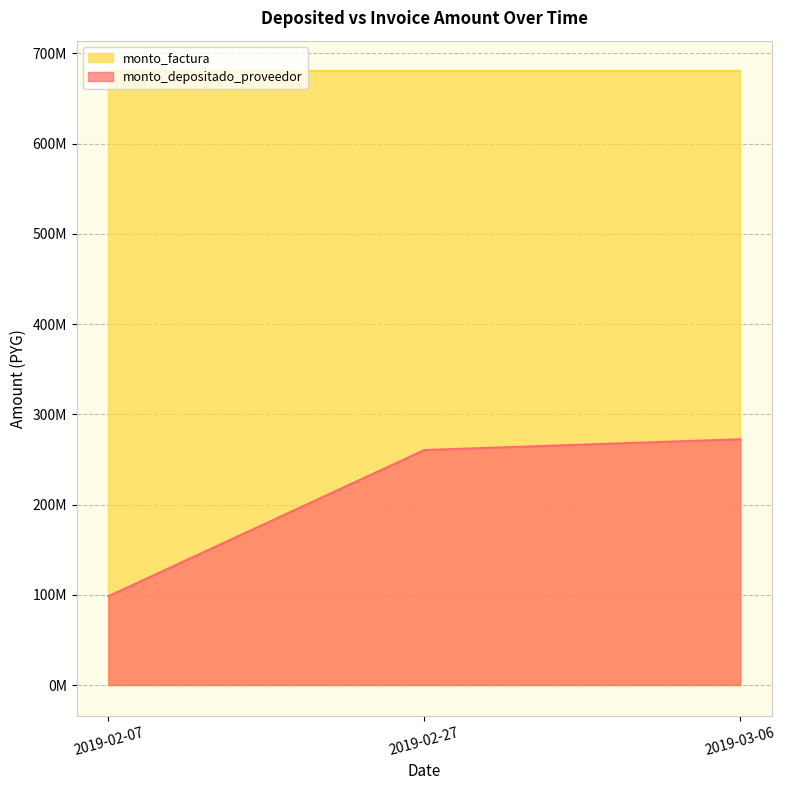

Between 2019-03-06 and 2019-02-27, which series saw the biggest shift?

monto_depositado_proveedor